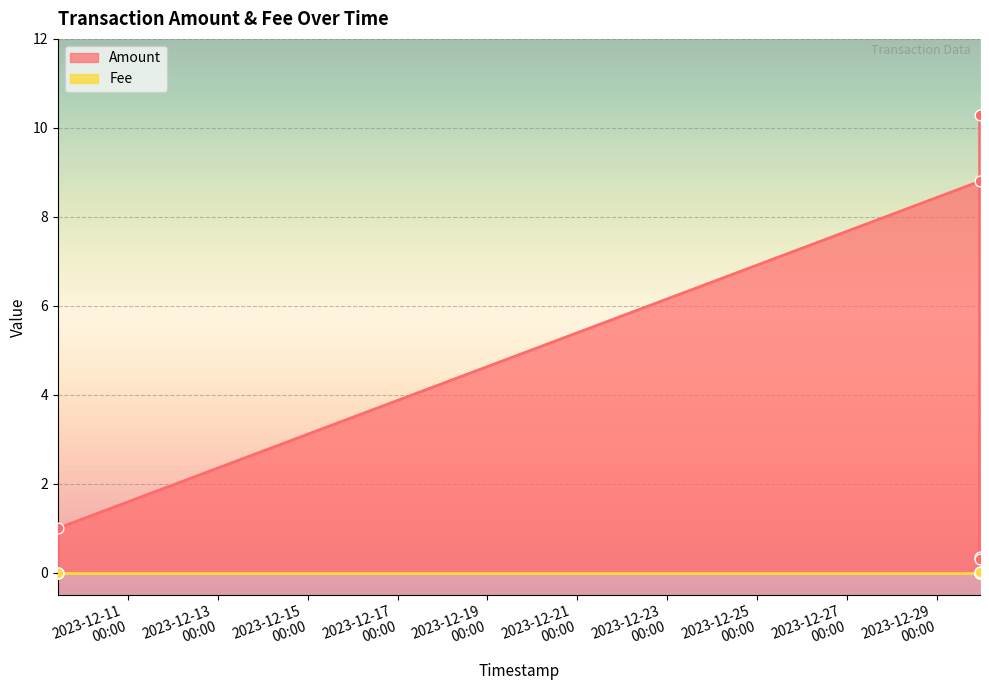

At how many categories does at least one series exceed 1?

2